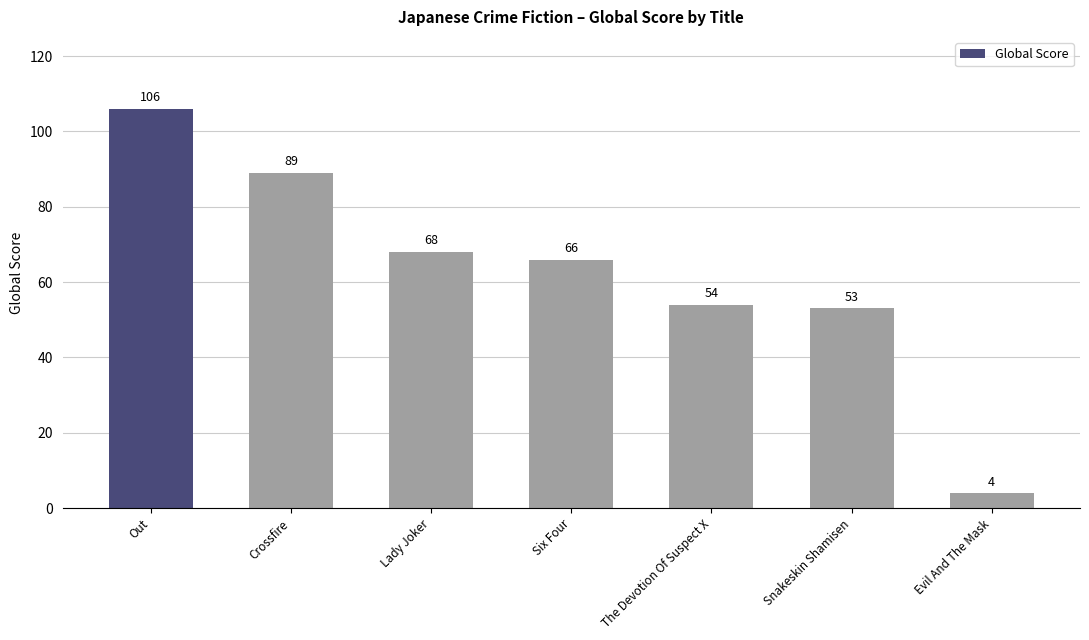

Reading right to left, transcribe all the data shown in this chart.

4	53	54	66	68	89	106